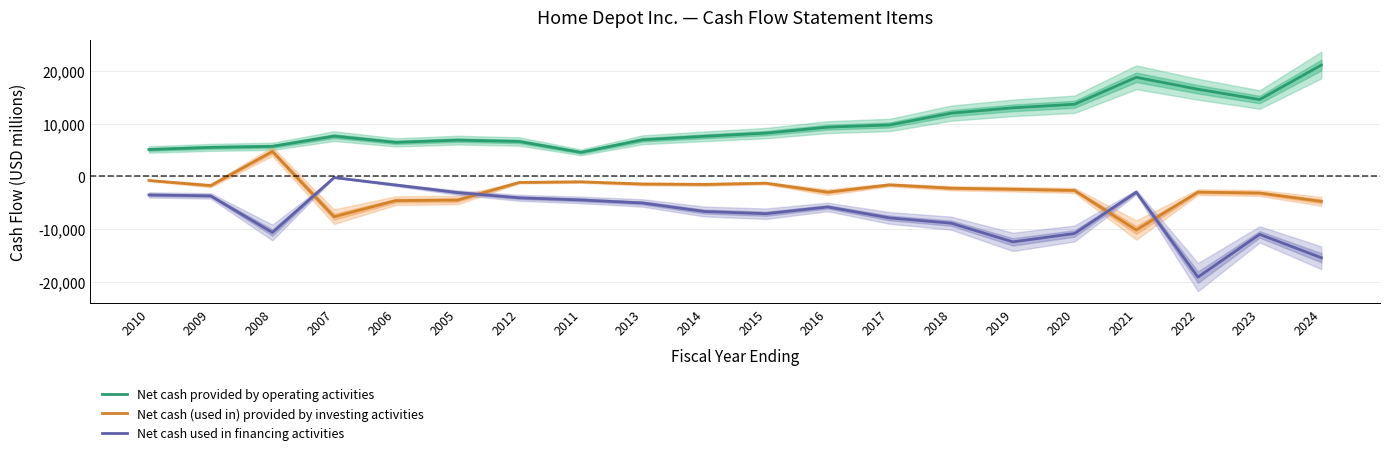

How many categories are shown in the chart?

20